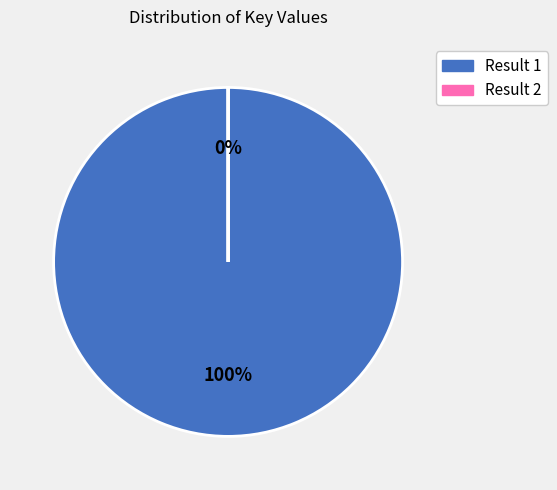

What is the ratio of the value at Result 1 to the value at Result 2?

54200.4